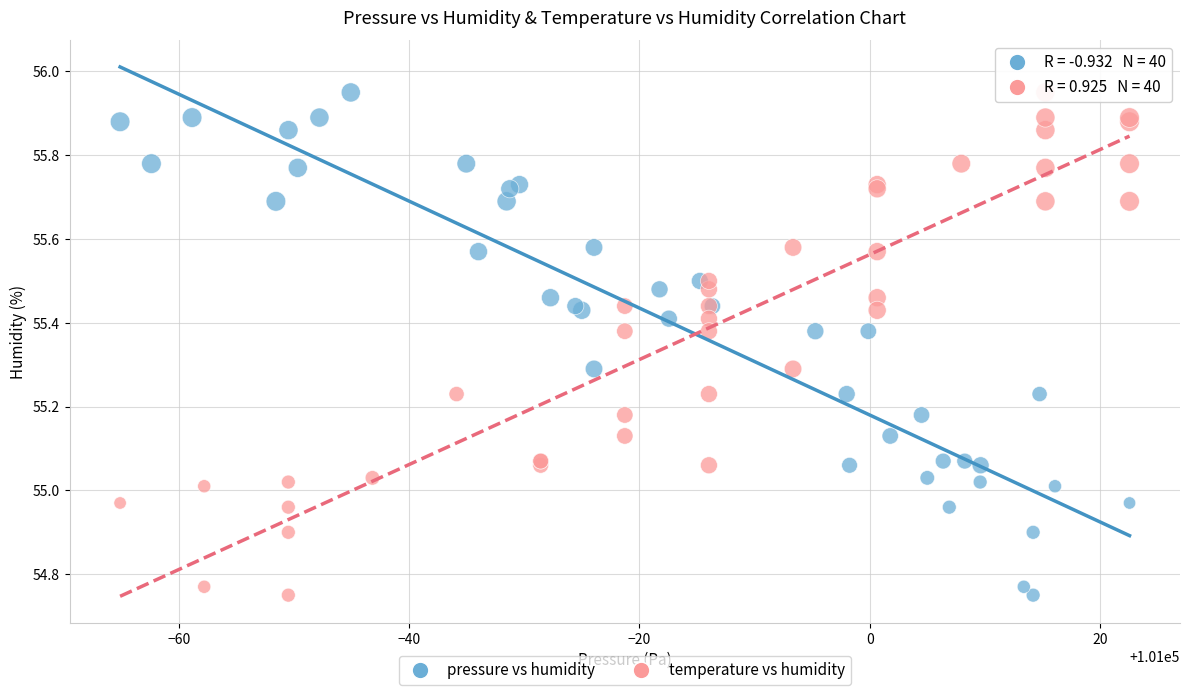

What are all the series names shown in the legend?

pressure vs humidity, temperature vs humidity